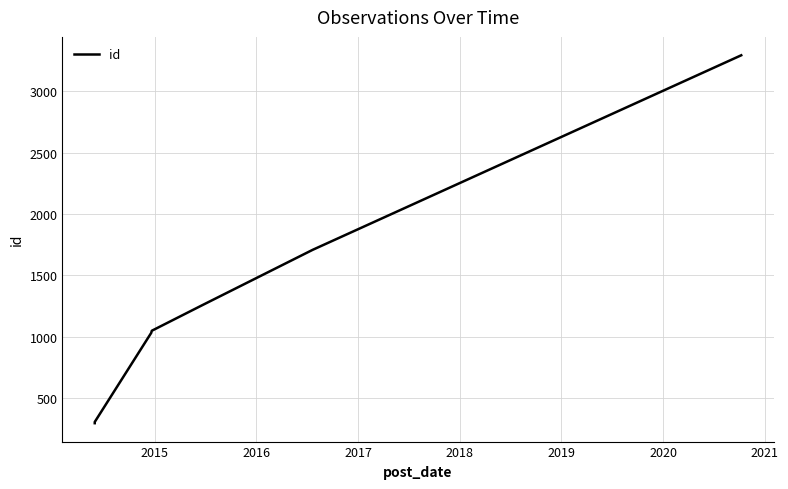

Count the number of categories in the chart.

7